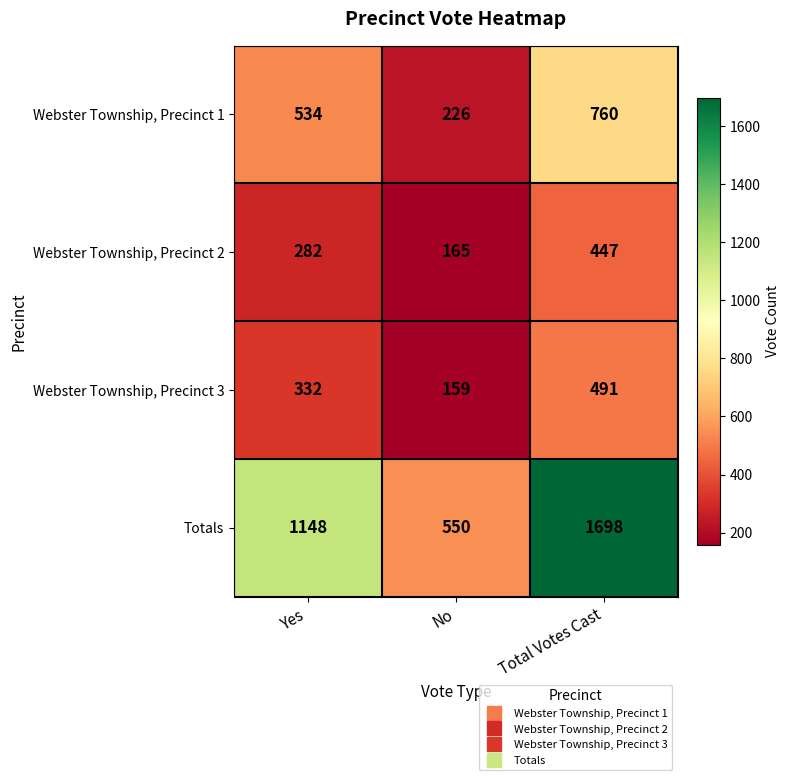

What is the sum of the Webster Township, Precinct 3 values at Total Votes Cast and Yes?

823